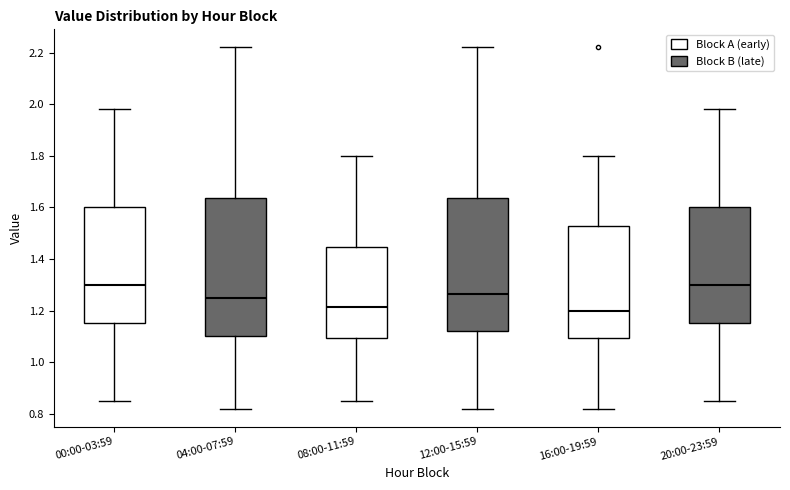

Where does the median line of the box for 08:00-11:59 sit on the y-axis? The values are not printed on the chart, so give them approximately, as read against the axis.

1.22